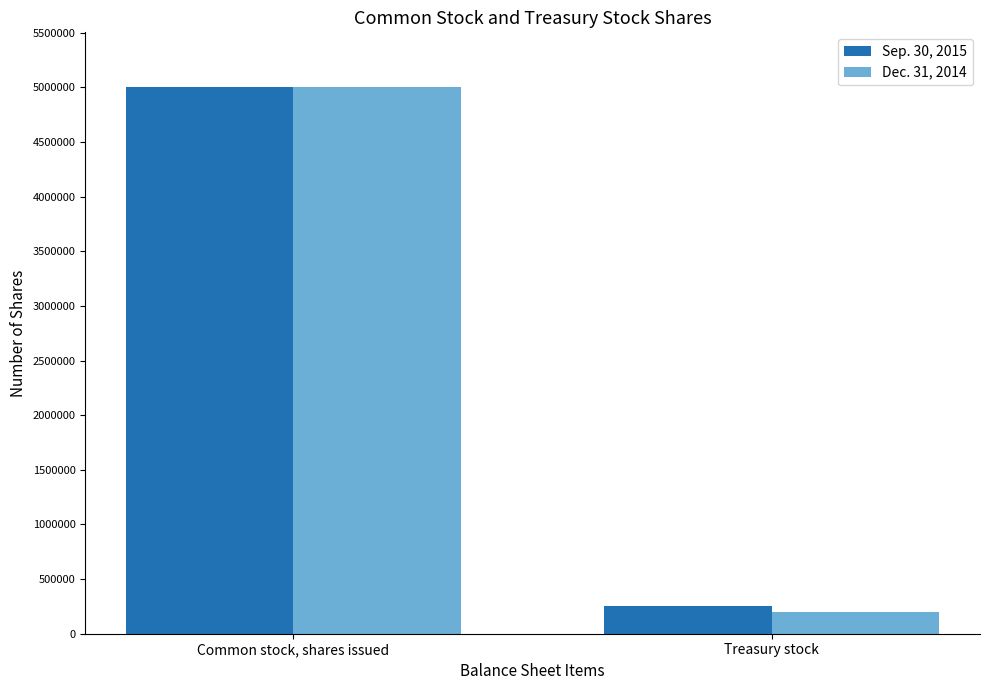

What is the value of the Sep. 30, 2015 bar at the 1st from the left?

5004372